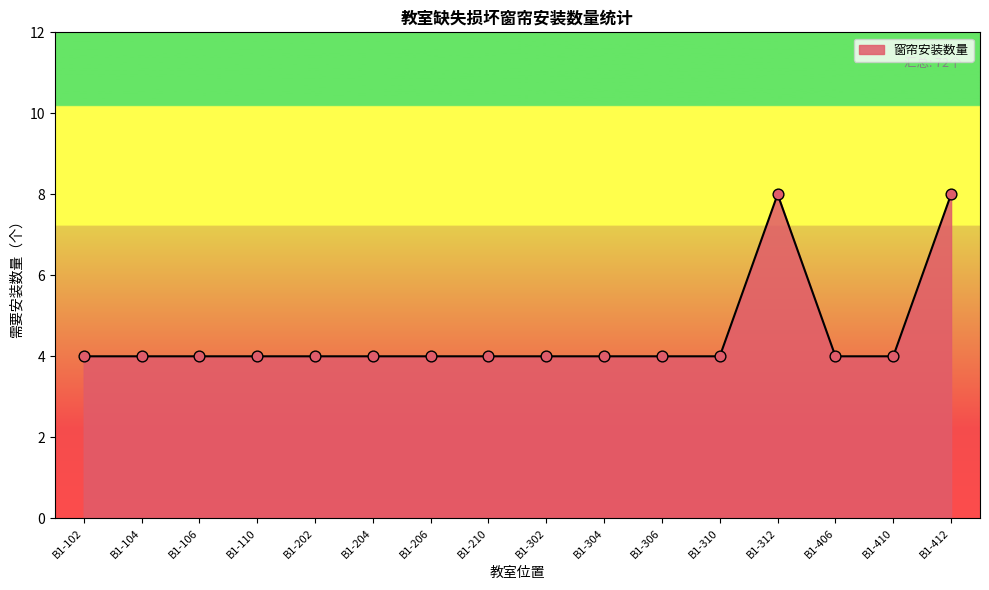

Approximately how many times larger is the value at B1-310 compared to B1-304?

1.0